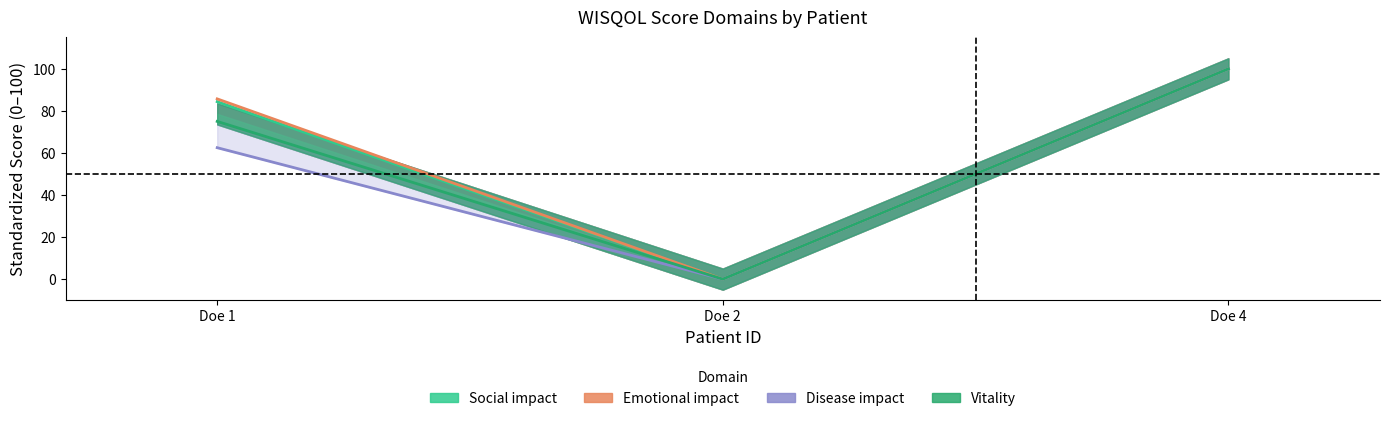

Between Doe 2 and Doe 1, which is larger?

Doe 1